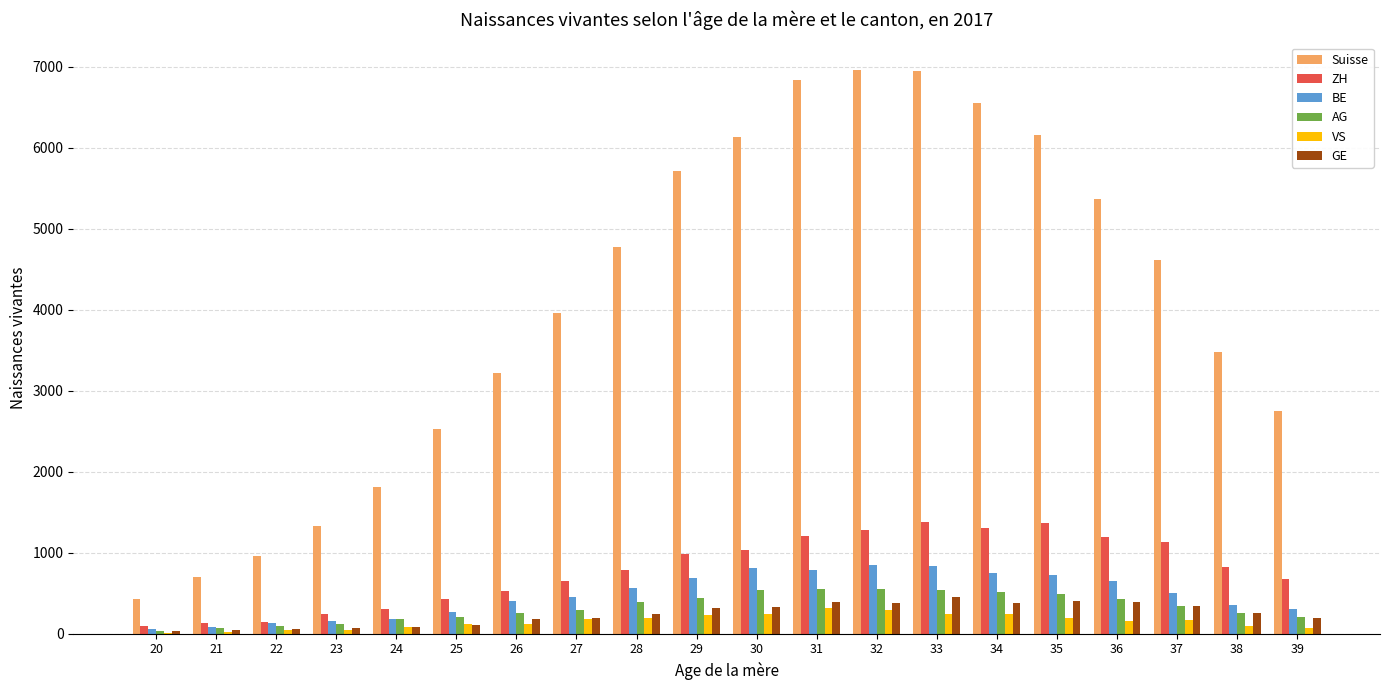

Which series changed the most between 22 and 35?

Suisse